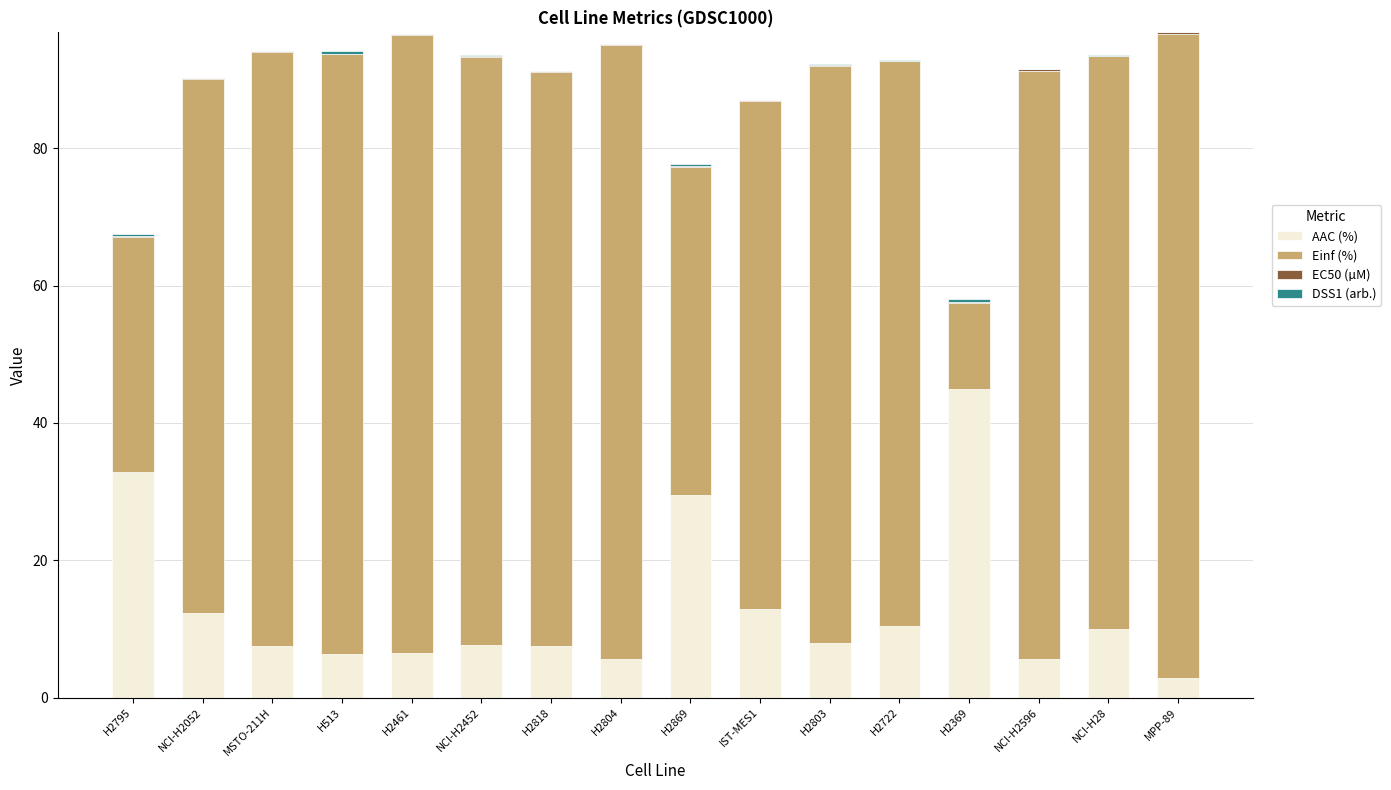

Where is AAC (%) nearest to the value 23?

H2869